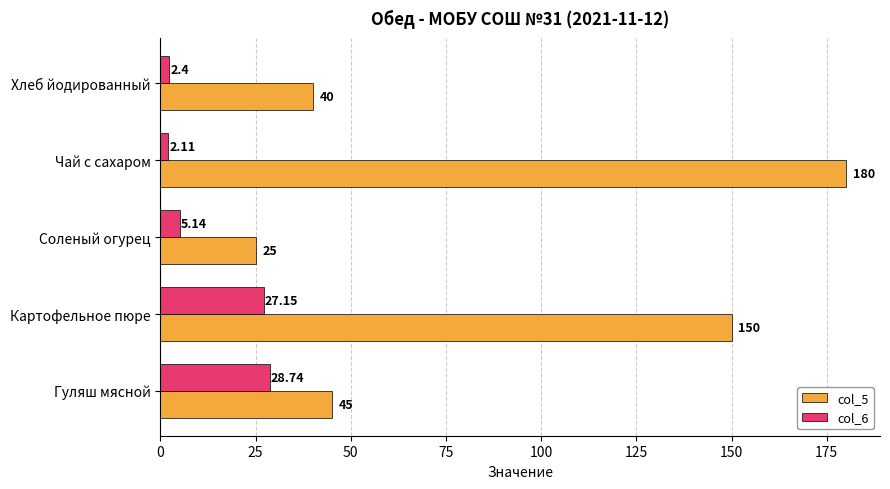

At which label is col_6 closest to 15?

Соленый огурец